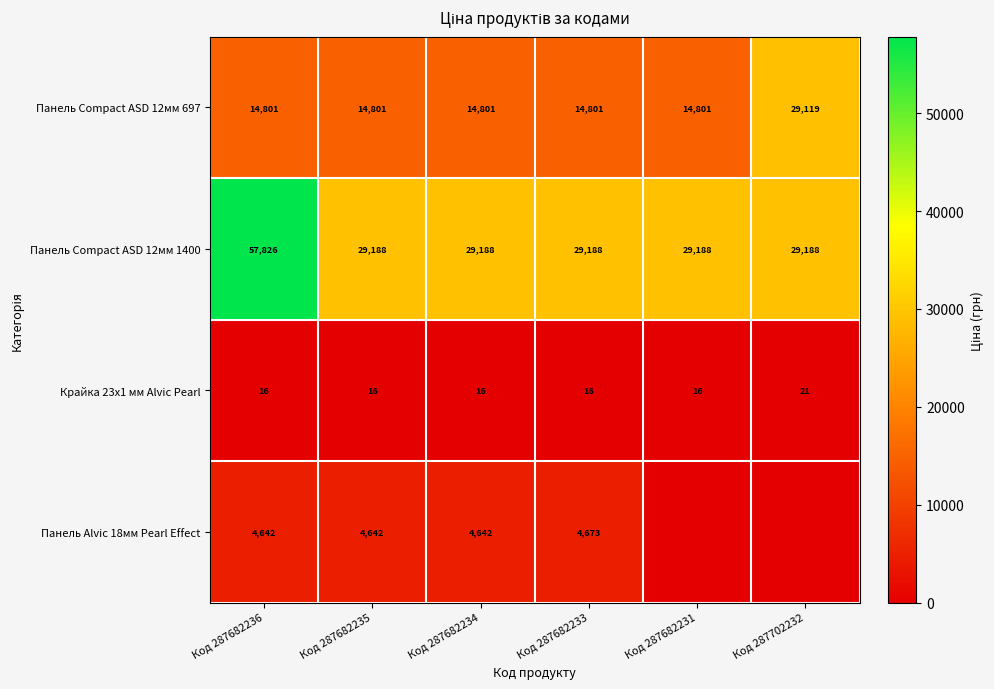

Which category has the highest value in the Крайка 23x1 мм Alvic Pearl series?

Код 287702232